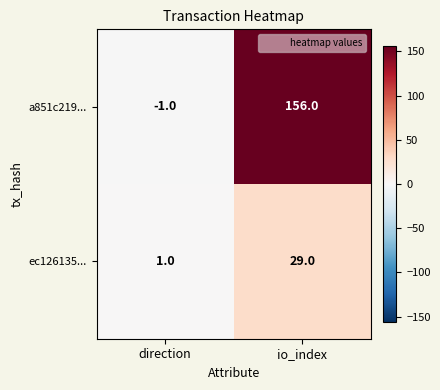

Reading left to right, transcribe all the data shown in this chart.

a851c219...: -1	156
ec126135...: 1	29